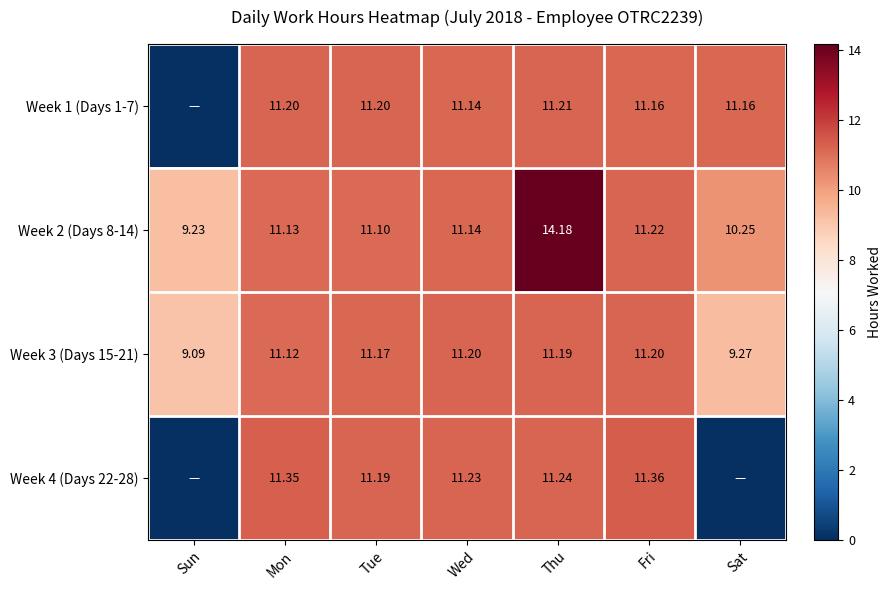

List the labels in order of Week 2 (Days 8-14) value, smallest first.

Sun, Sat, Tue, Mon, Wed, Fri, Thu